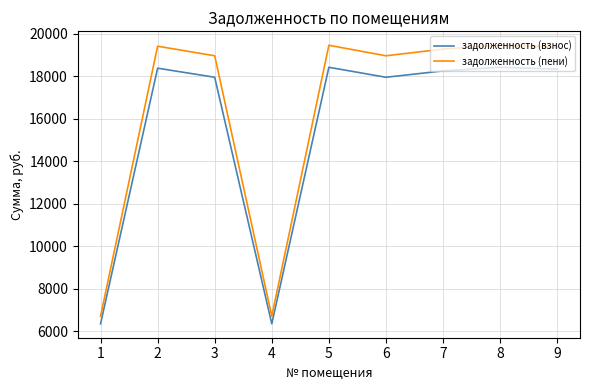

Is this an area chart (filled region under the line)?

No